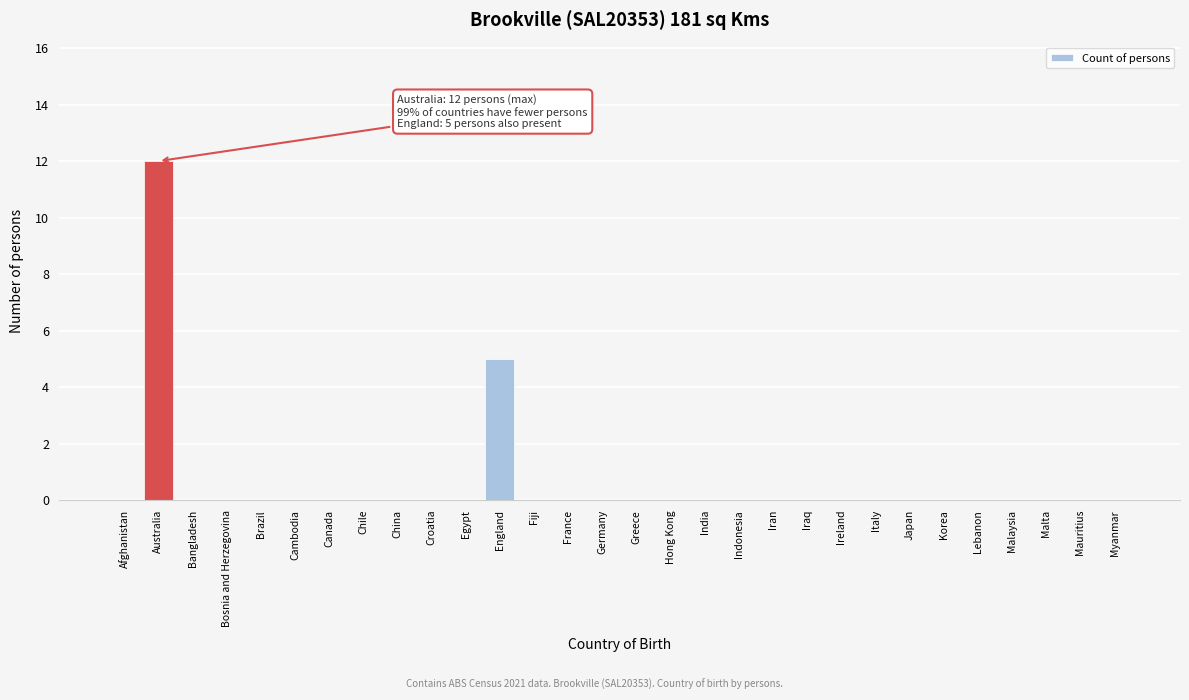

Reading left to right, extract all data points from this chart.

Afghanistan=0	Australia=12	Bangladesh=0	Bosnia and Herzegovina=0	Brazil=0	Cambodia=0	Canada=0	Chile=0	China=0	Croatia=0	Egypt=0	England=5	Fiji=0	France=0	Germany=0	Greece=0	Hong Kong=0	India=0	Indonesia=0	Iran=0	Iraq=0	Ireland=0	Italy=0	Japan=0	Korea=0	Lebanon=0	Malaysia=0	Malta=0	Mauritius=0	Myanmar=0